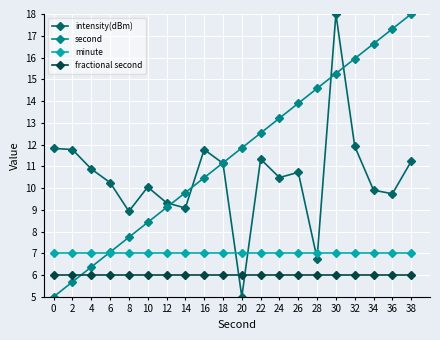

Which series changed the most between 2 and 14?

second